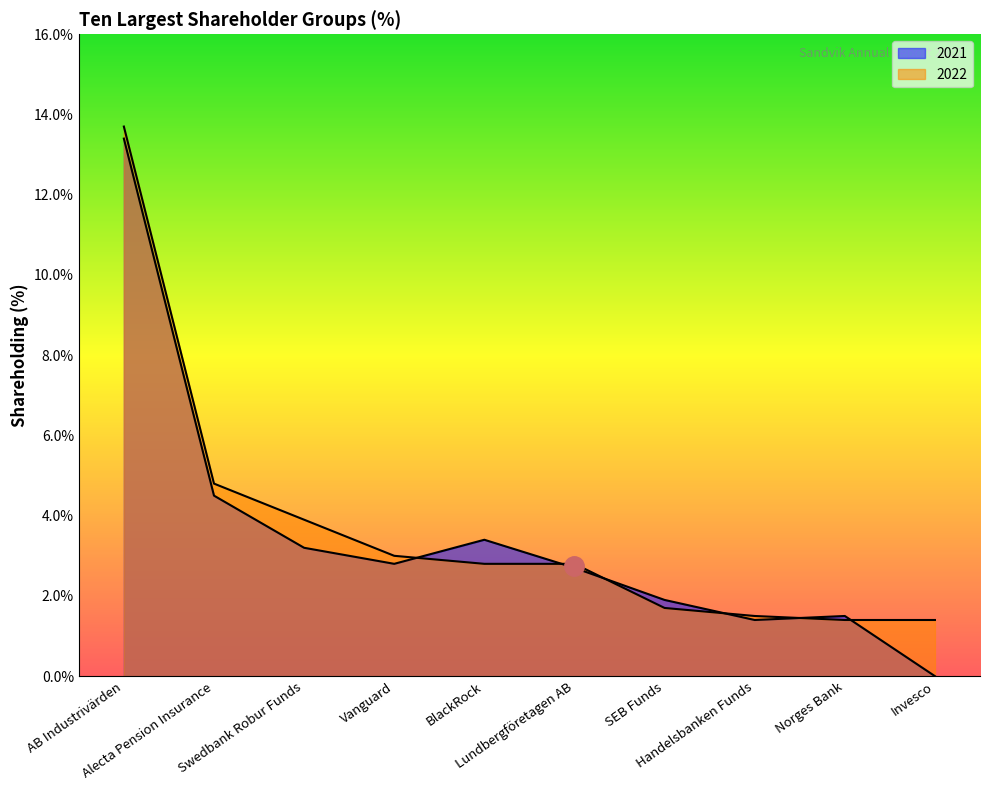

What is the value of the 2022 point at the 2nd from the left?

4.8